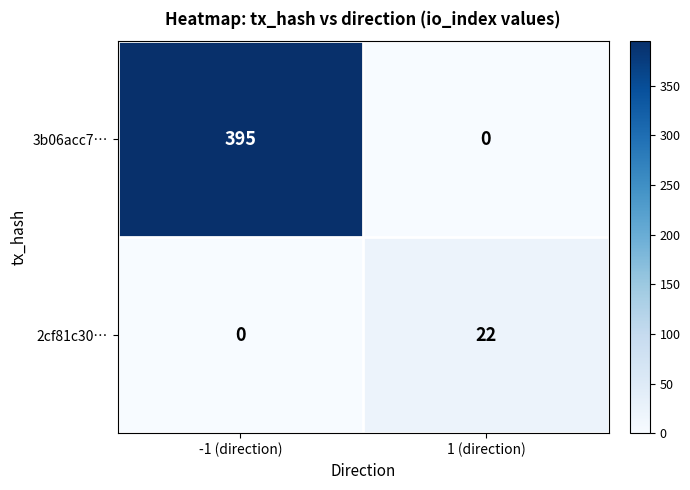

Which series has the widest spread of values?

3b06acc7…